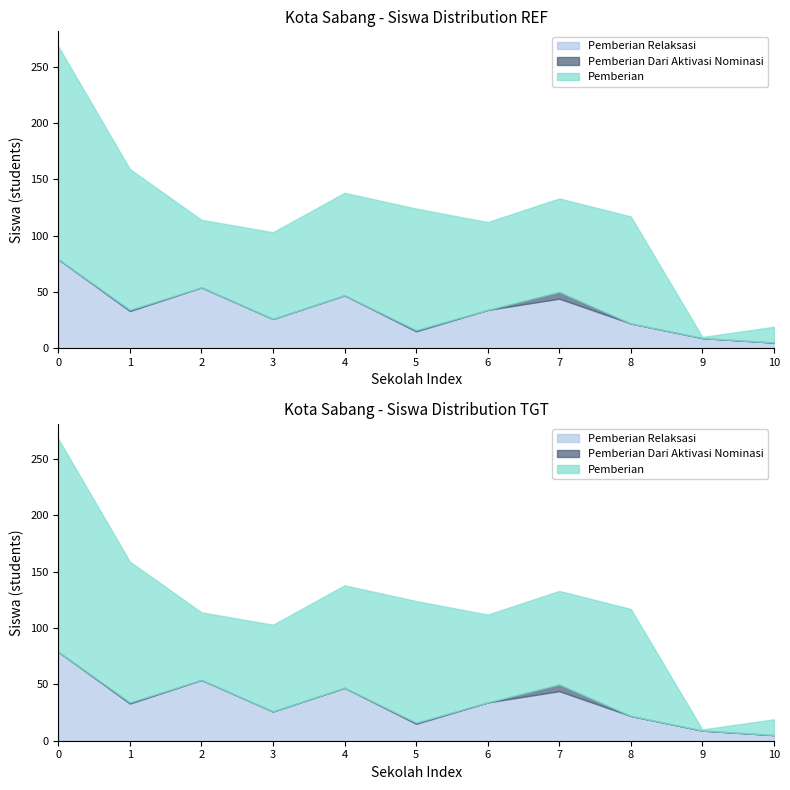

At SLB NEGERI 1, list the series in order from largest to smallest.

Pemberian, Pemberian Relaksasi, Pemberian Dari Aktivasi Nominasi